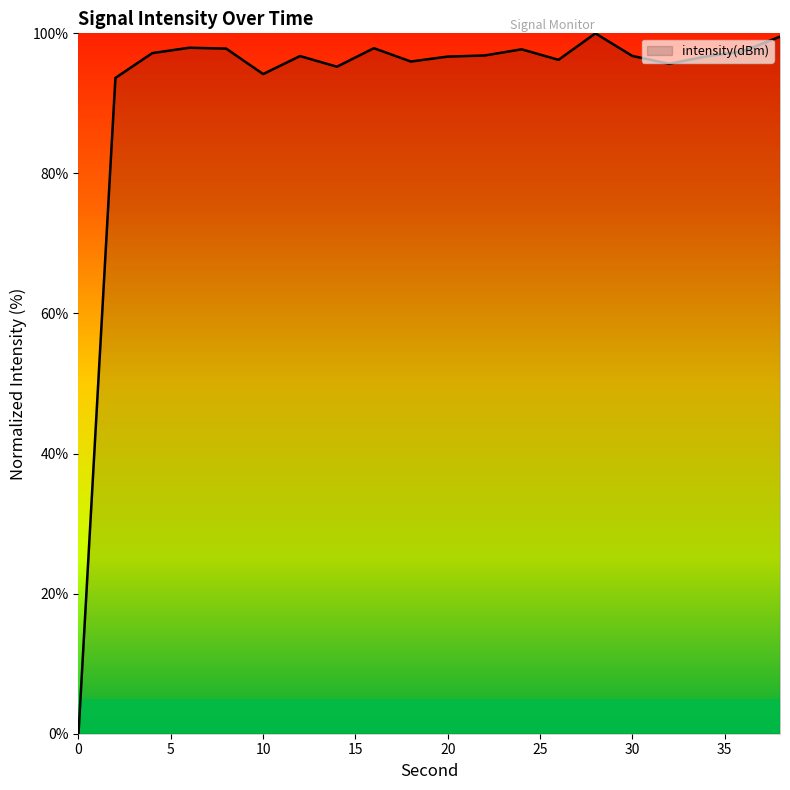

What is the maximum value shown in the chart?

100.0